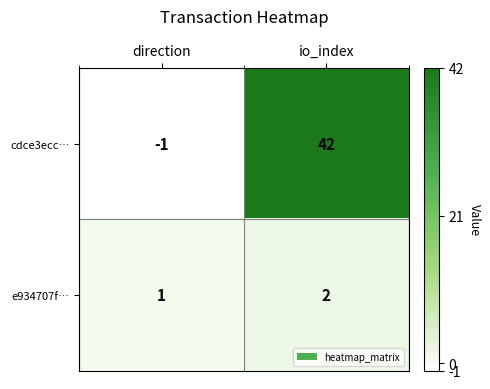

Which series changed the most between direction and io_index?

cdce3ecc…